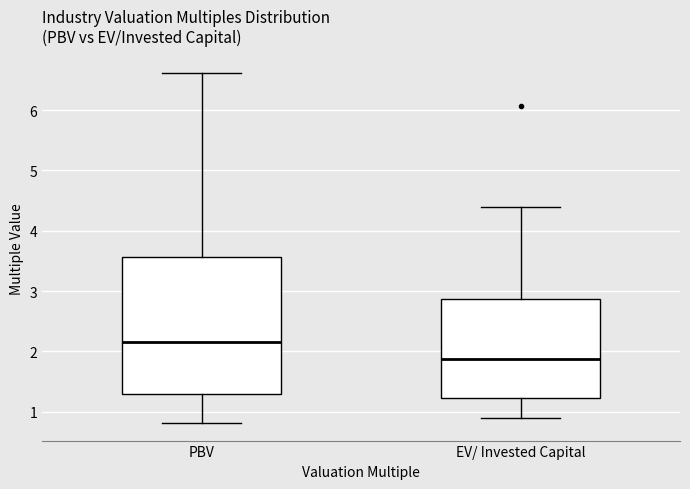

Which box is the tallest, from its lower edge to its upper edge?

PBV